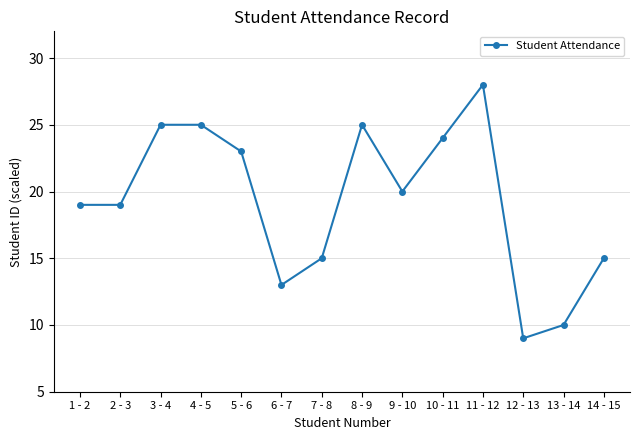

What position from the right is 8 - 9?

7